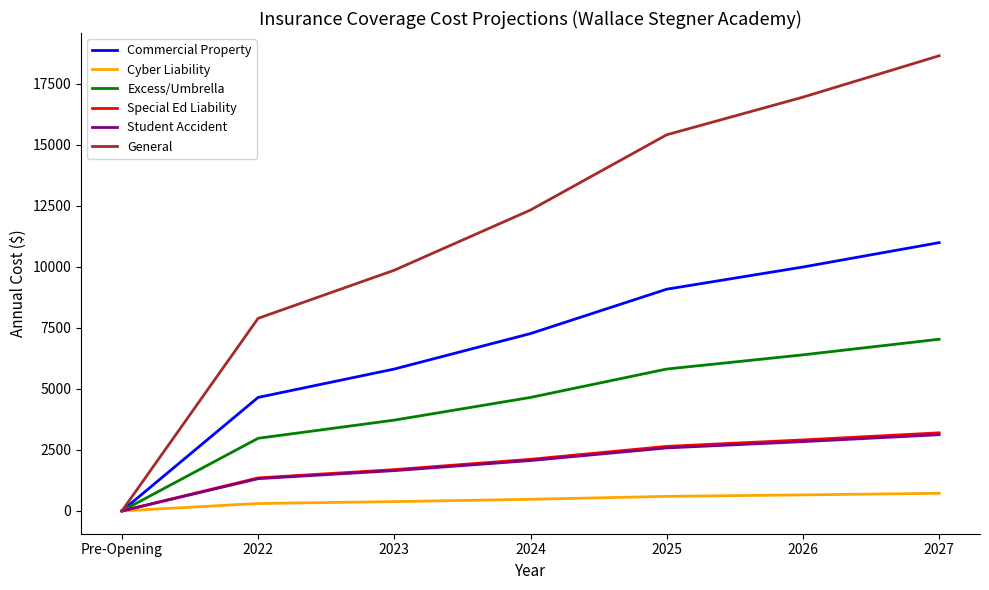

The General series shows 9862 at 2023. True or false?

True